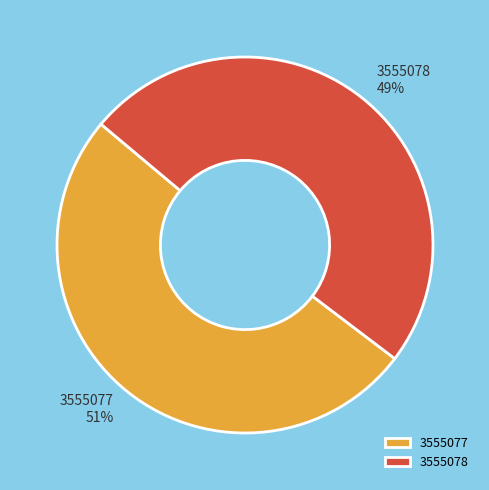

Which slice represents more than half of the pie?

3555077